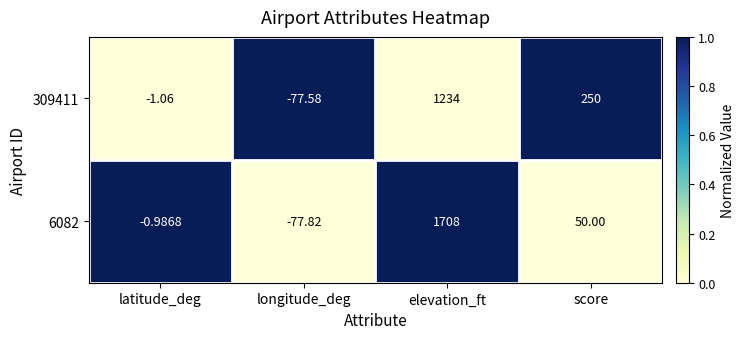

Rank the categories by 309411 value from lowest to highest.

longitude_deg, latitude_deg, score, elevation_ft